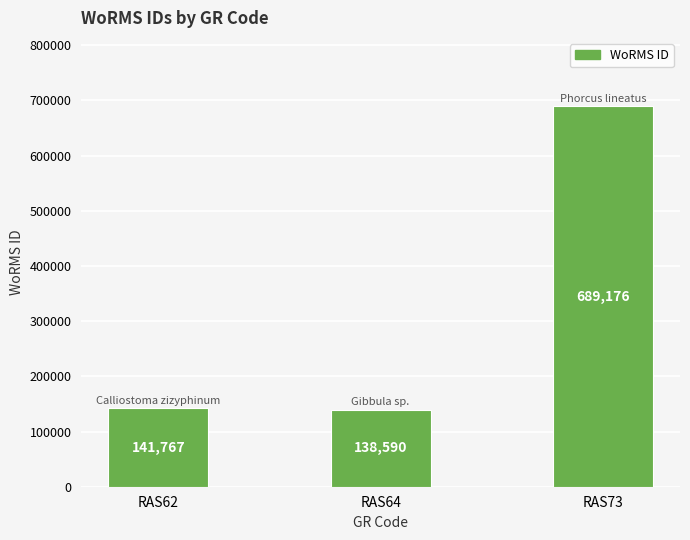

What is the difference between the values at RAS73 and RAS62?

547409